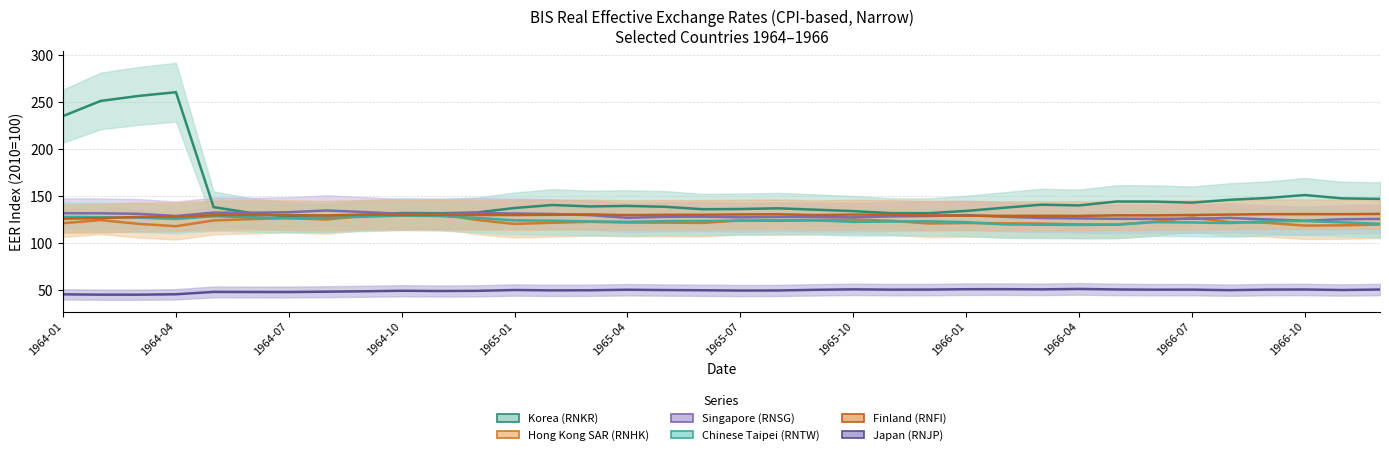

Is it true that Japan (RNJP) equals 48.8 at 1966-01?

True